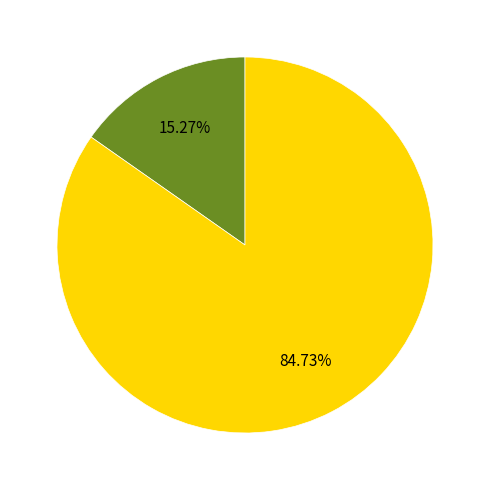

Is there a majority slice in this chart?

Yes